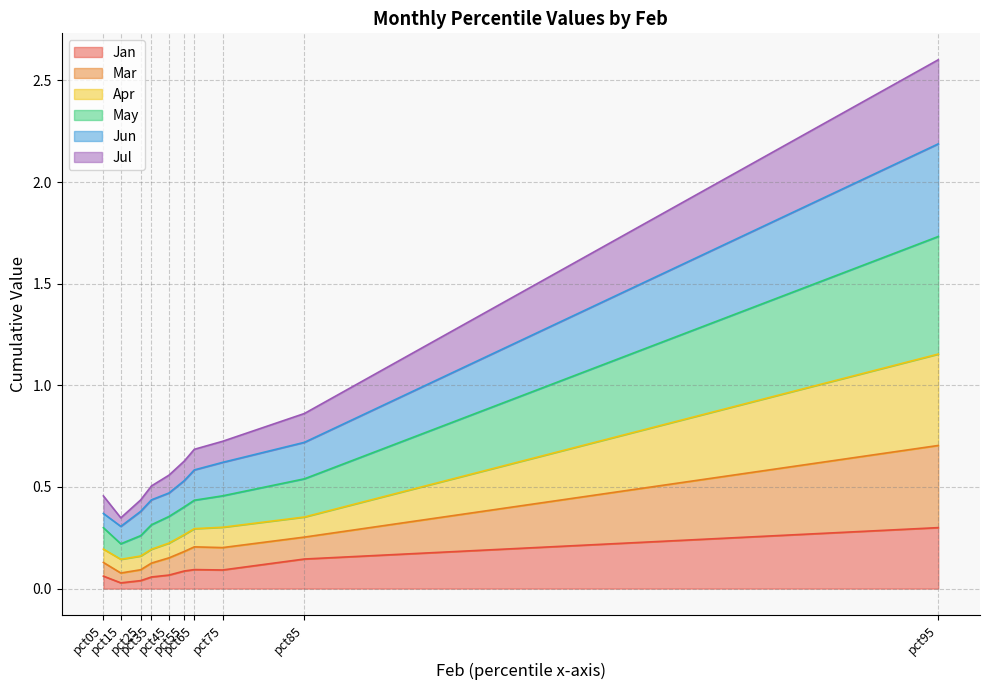

What is the highest value of the Jan series?

0.3